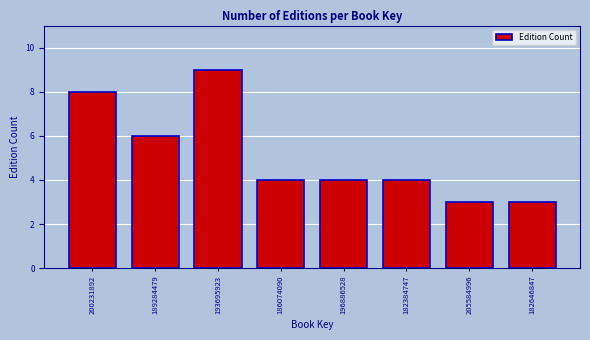

Reading right to left, extract all data points from this chart.

182646847=3	205584996=3	182384747=4	196886528=4	186074090=4	193695923=9	189284479=6	200231892=8